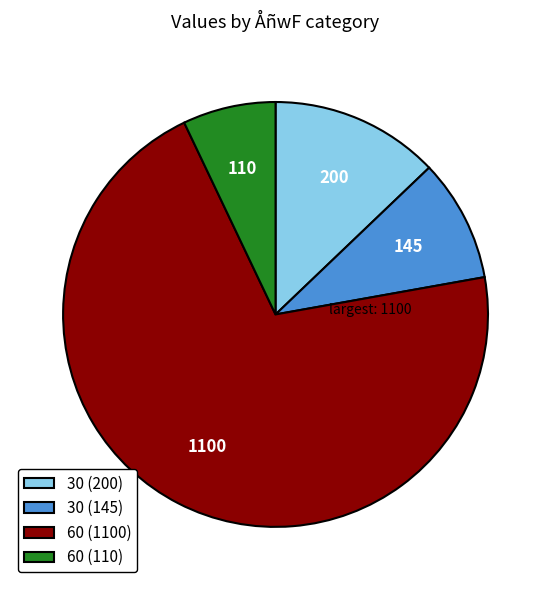

What is the ratio of the value at 30 (200) to the value at 60 (110)?

1.8